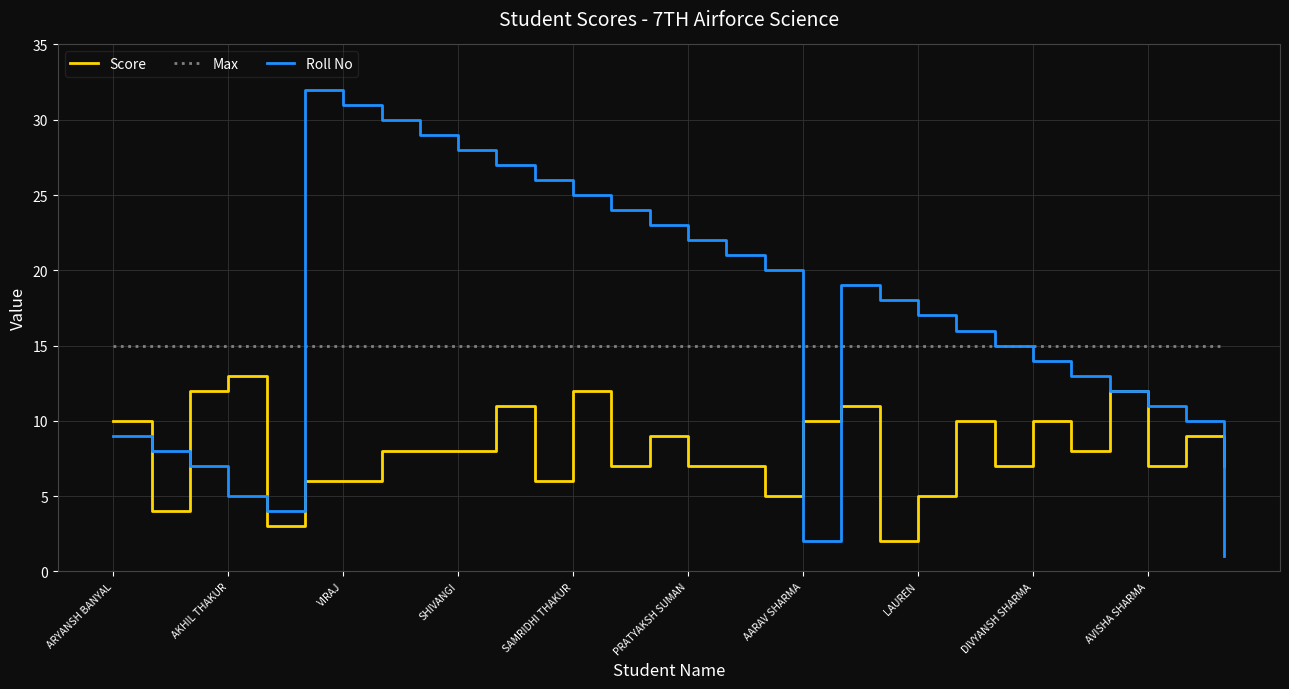

Which series has the largest total across all categories?

Roll No